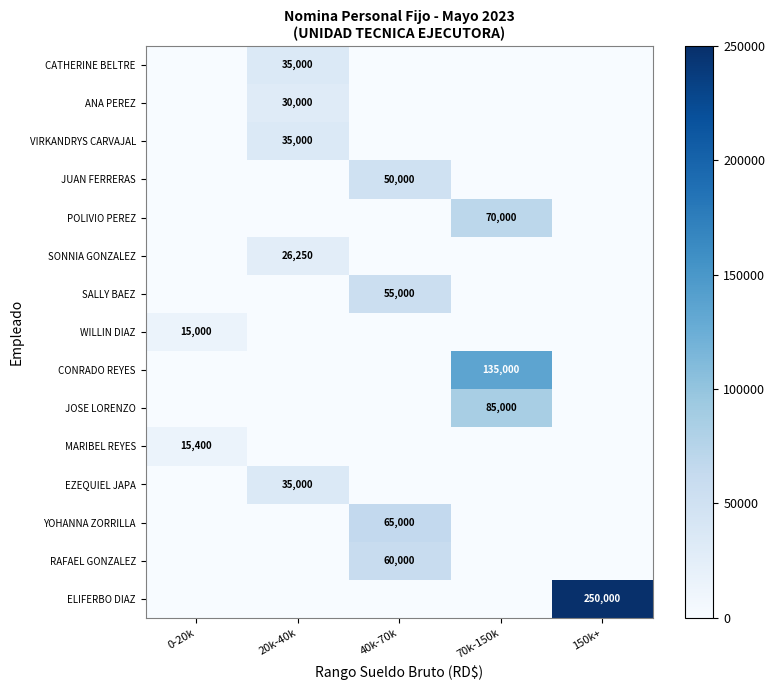

What is the spread (max minus min) of values at 40k-70k?

65000